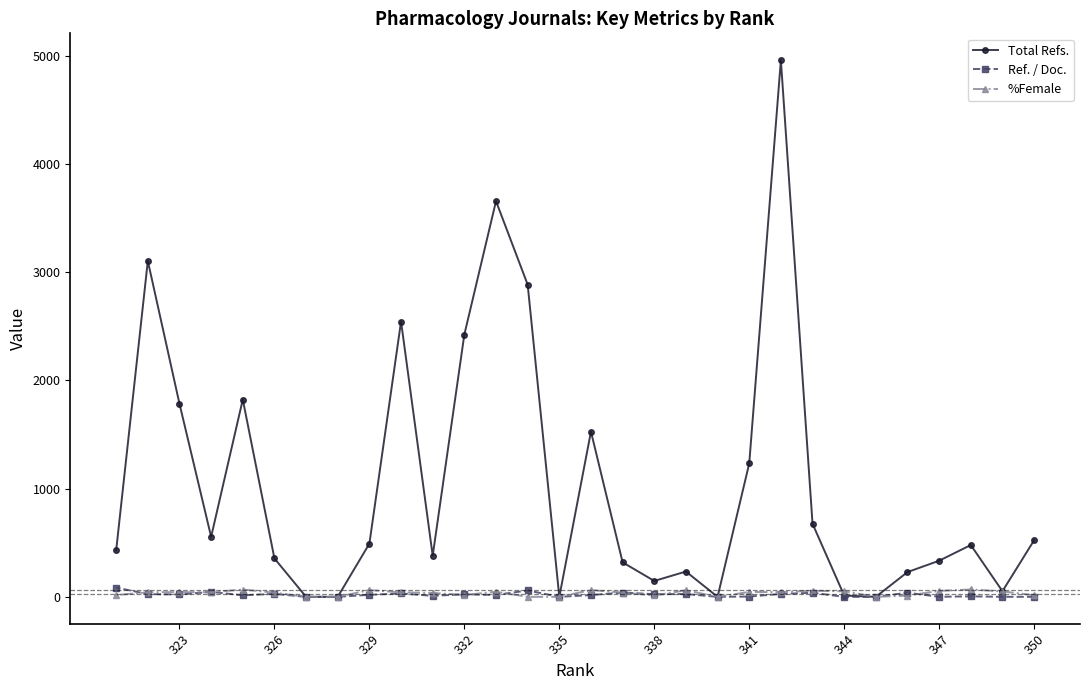

What is the maximum value shown in the chart?

4961.0